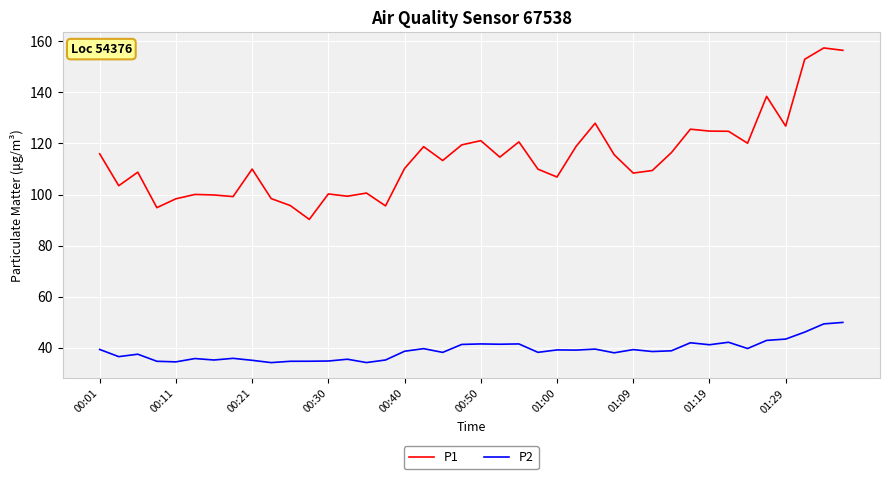

What is the maximum value for P1?

157.4